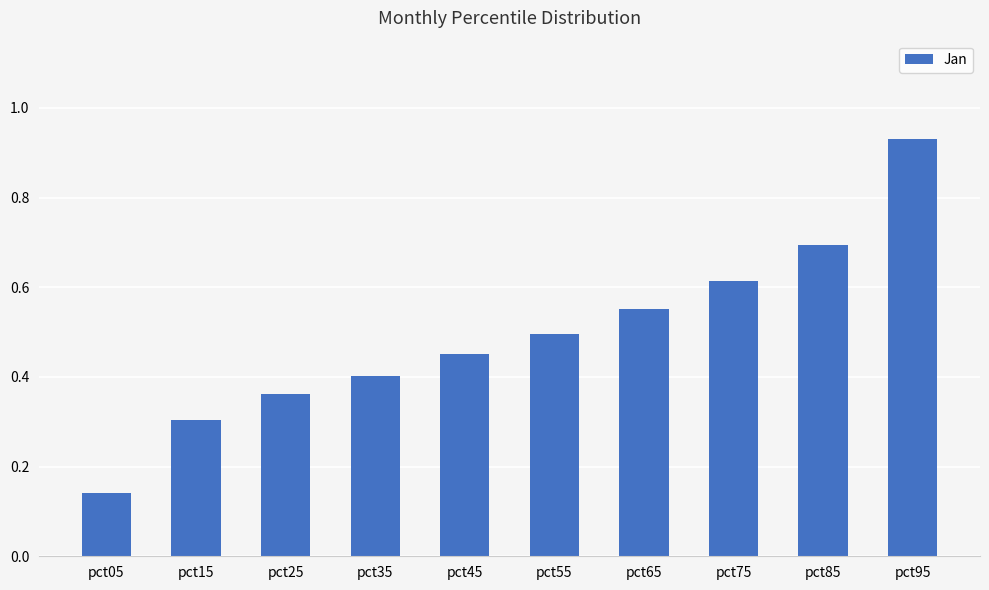

List the labels in order of value, largest first.

pct95, pct85, pct75, pct65, pct55, pct45, pct35, pct25, pct15, pct05